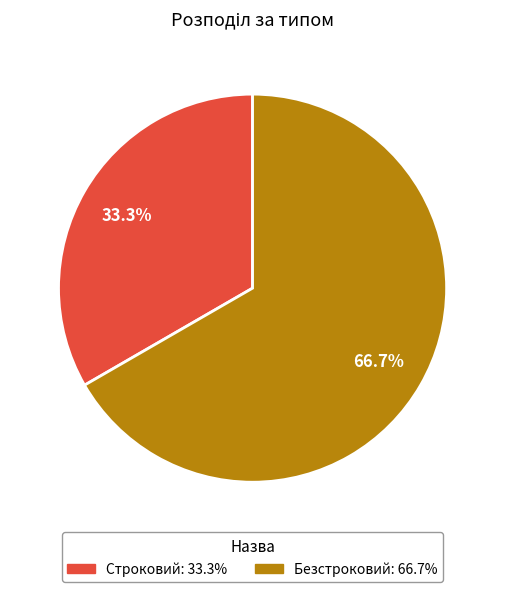

Count the number of slices in the pie.

2